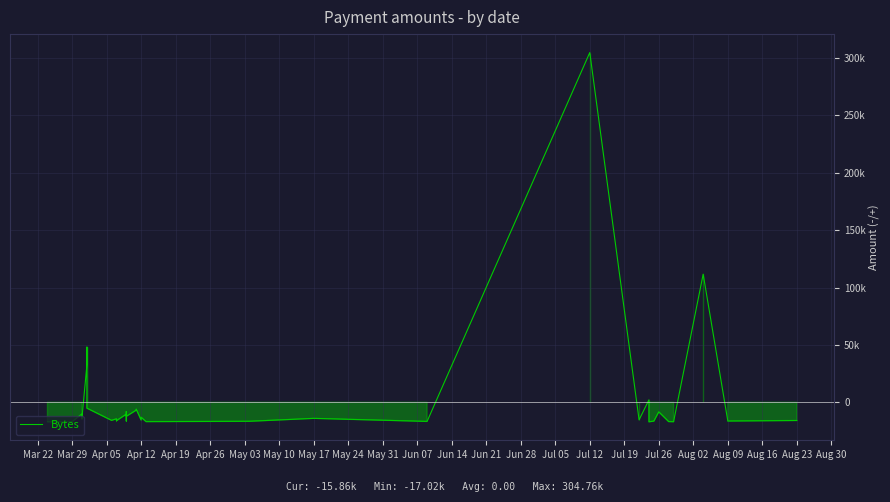

What is the value of the 34th point from the left?

-16412.4